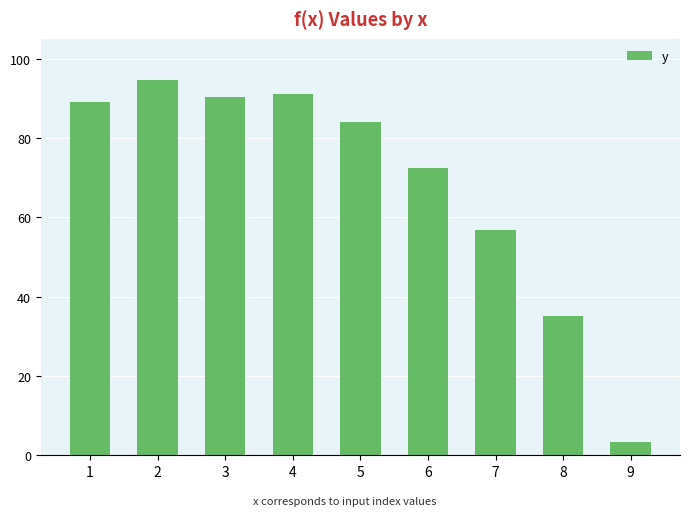

What is the sum of the values at 1 and 4?

180.2